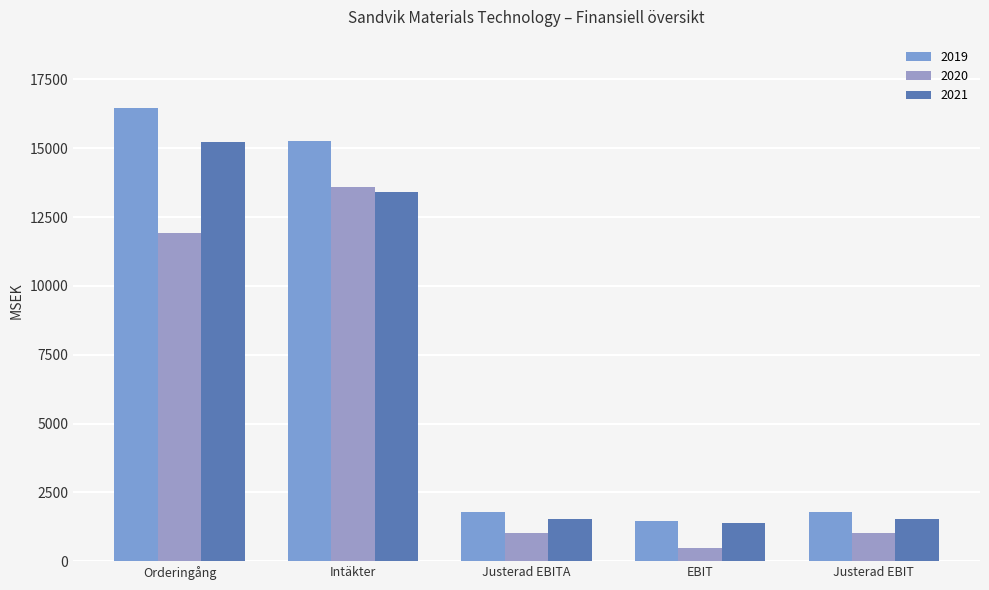

Which series has the largest range (max minus min)?

2019